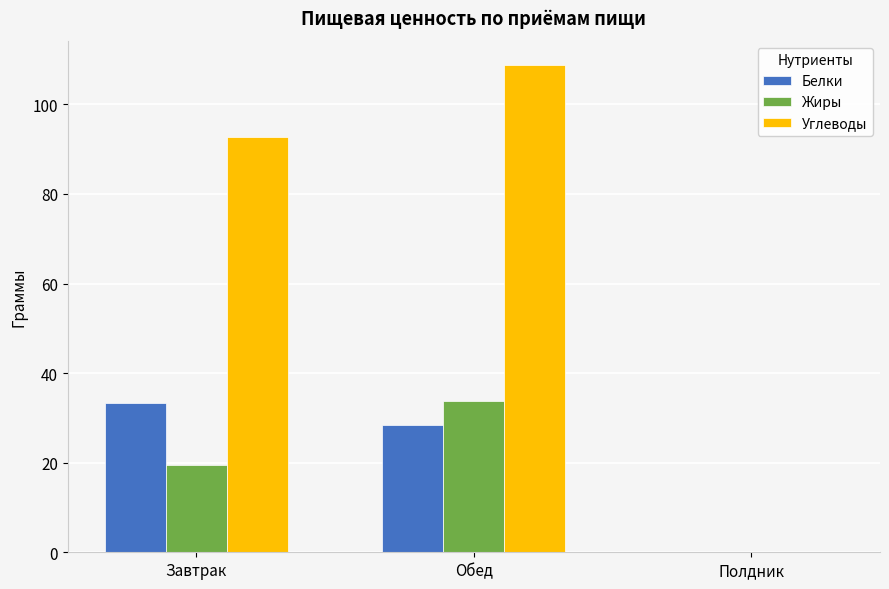

Is the value of Углеводы at Обед greater than the value of Белки at Полдник?

Yes